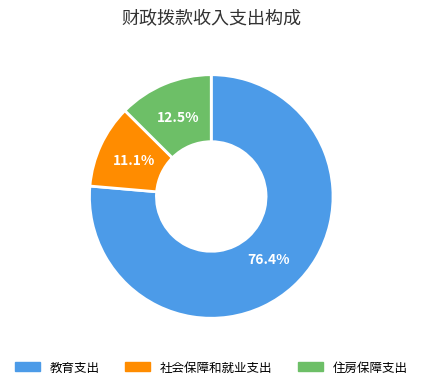

Which category accounts for the majority?

教育支出